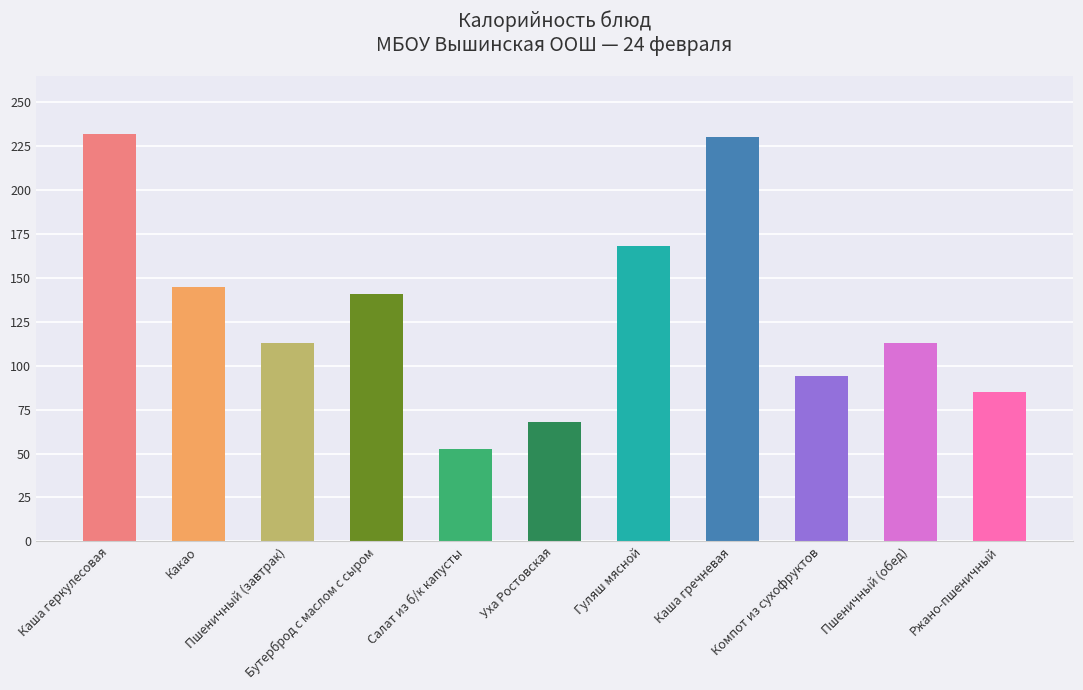

Reading left to right, transcribe all the data shown in this chart.

232.0	145.0	113.0	141.0	52.4	68.0	168.0	230.0	94.0	113.0	85.0